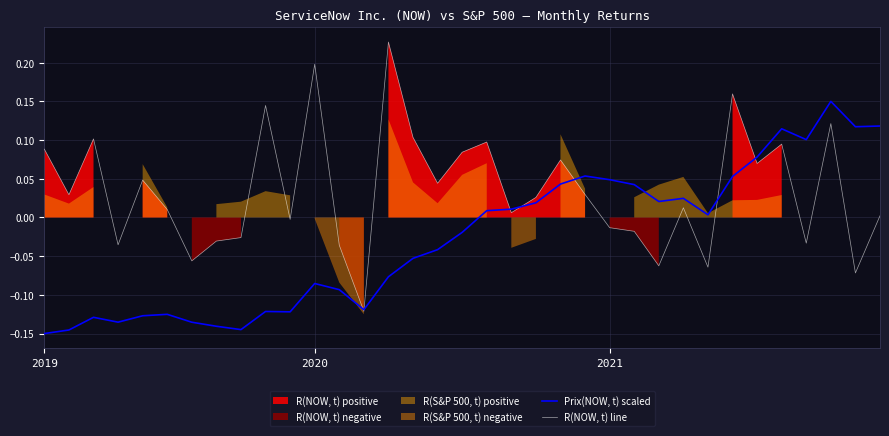

At 6, list the series in order from largest to smallest.

R(NOW, t) line, Prix(NOW, t) scaled